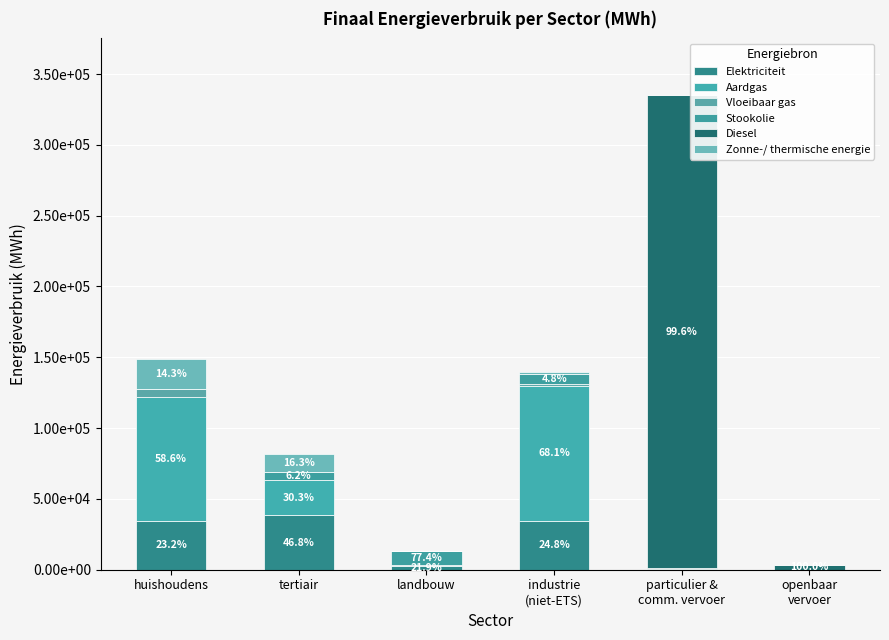

Does the chart contain stacked bars?

Yes